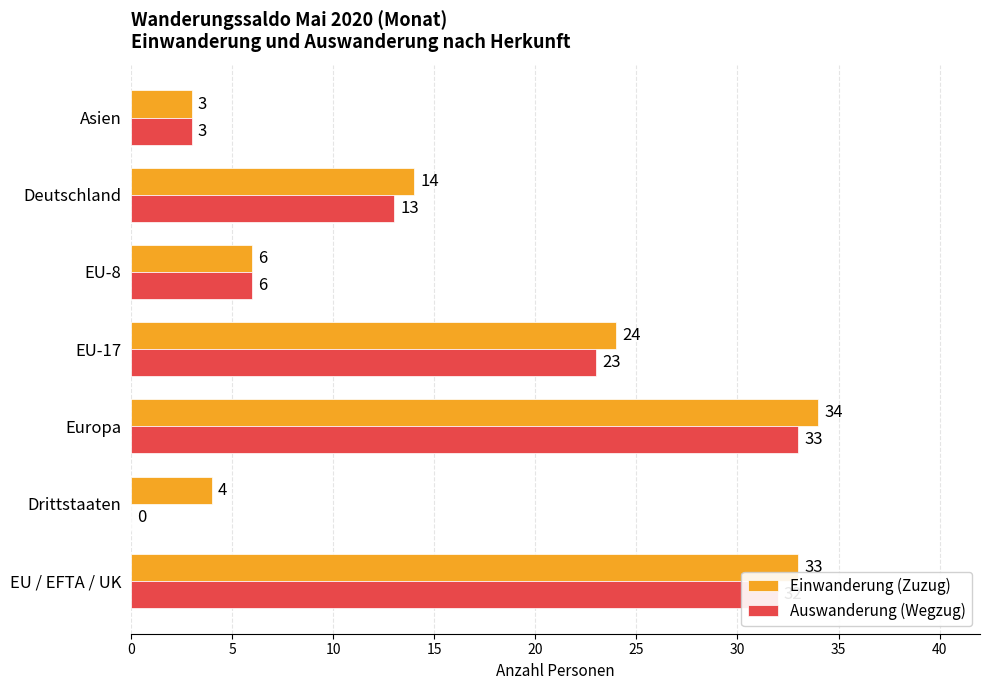

What is the sum of the Auswanderung (Wegzug) values at Drittstaaten and EU / EFTA / UK?

32